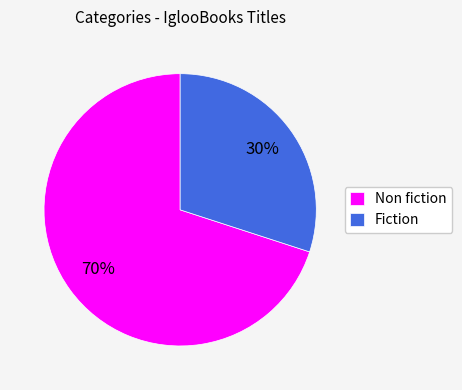

Rank the categories by value from highest to lowest.

Non fiction, Fiction